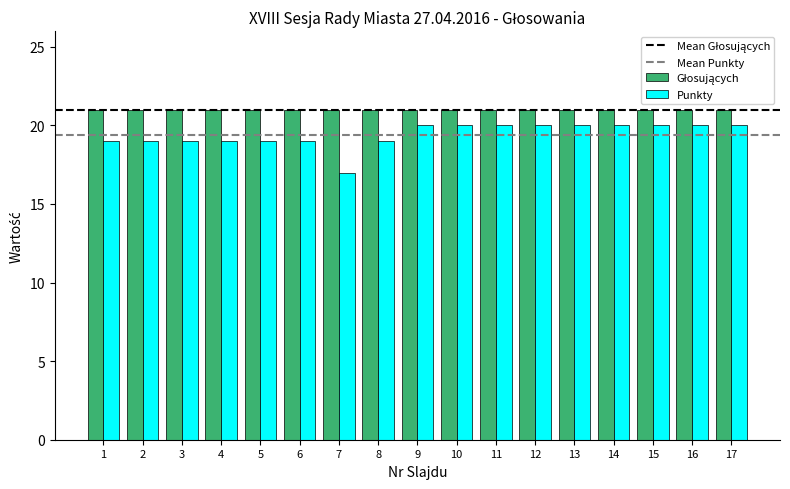

What is the minimum value shown in the chart?

17